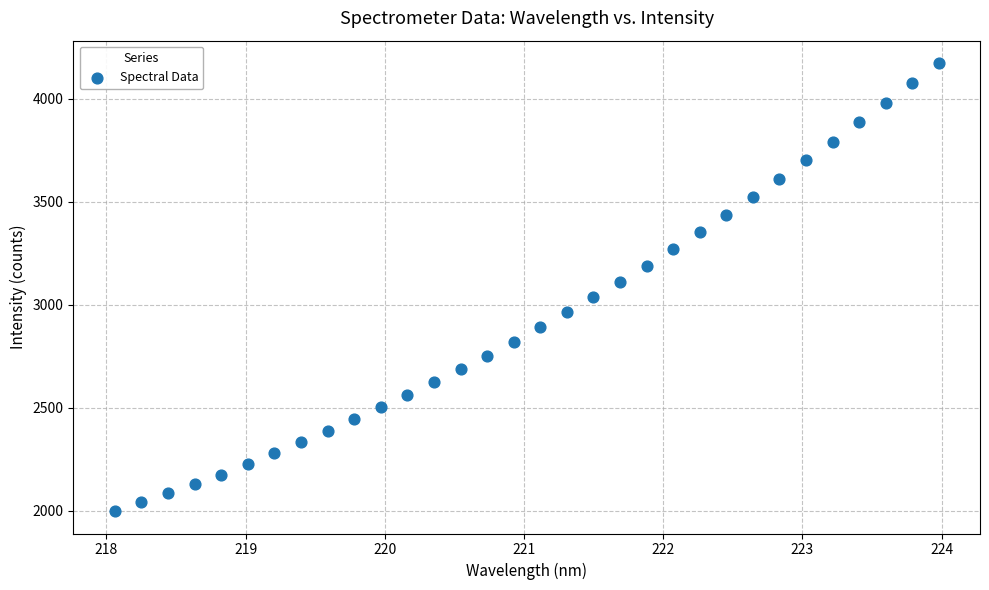

What Y value in the scatter plot is closest to 3085?

3109.0